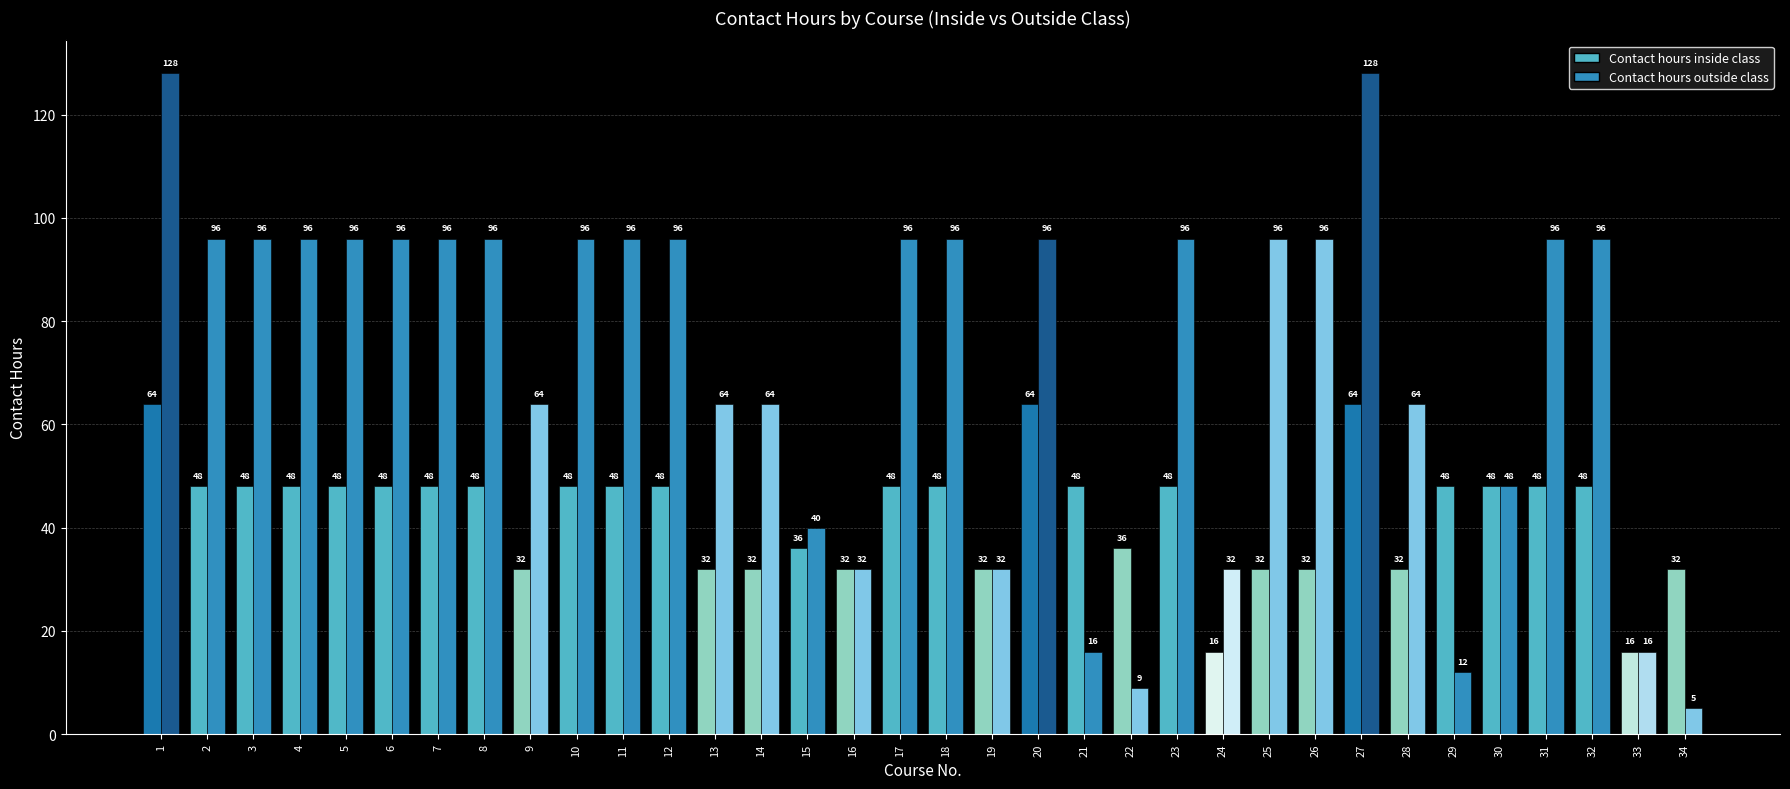

The Contact hours outside class series shows 96 at 5. True or false?

True